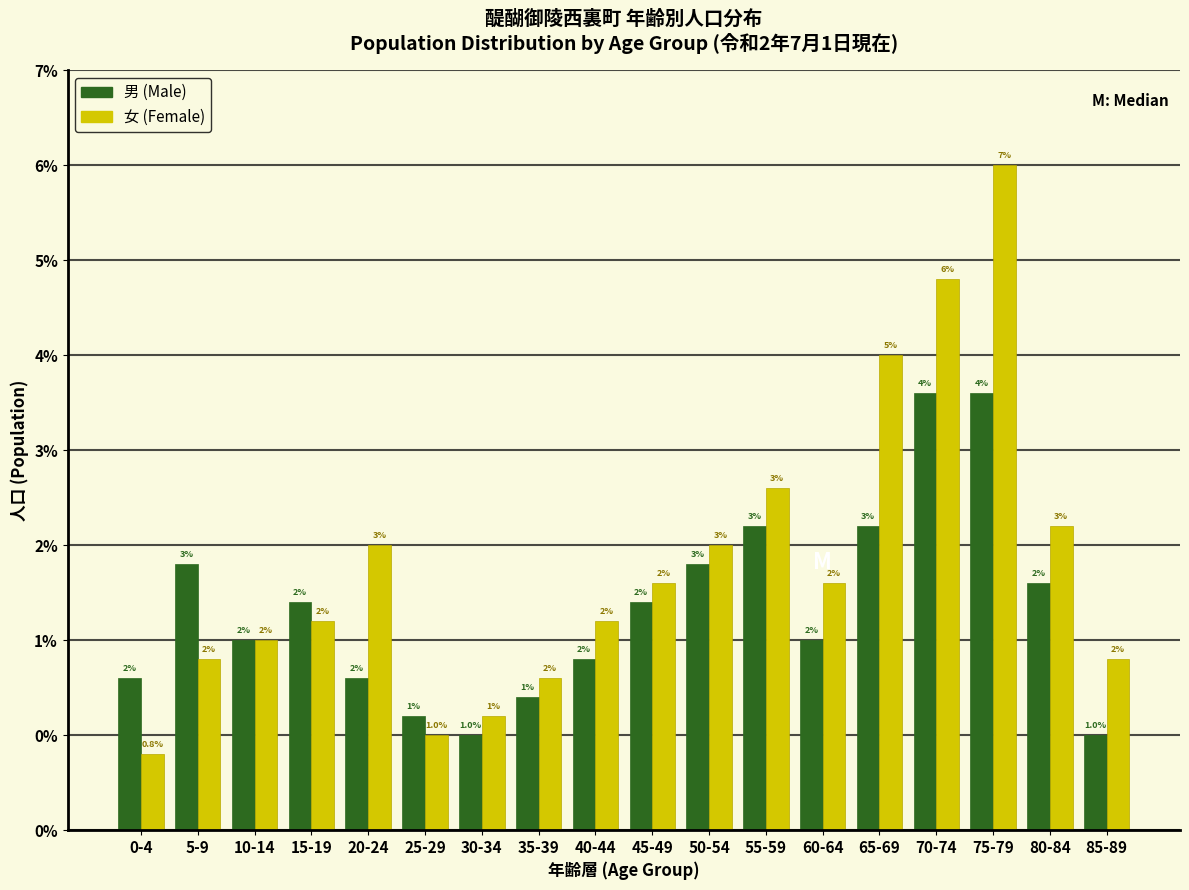

What are all the series names shown in the legend?

男 (Male), 女 (Female)